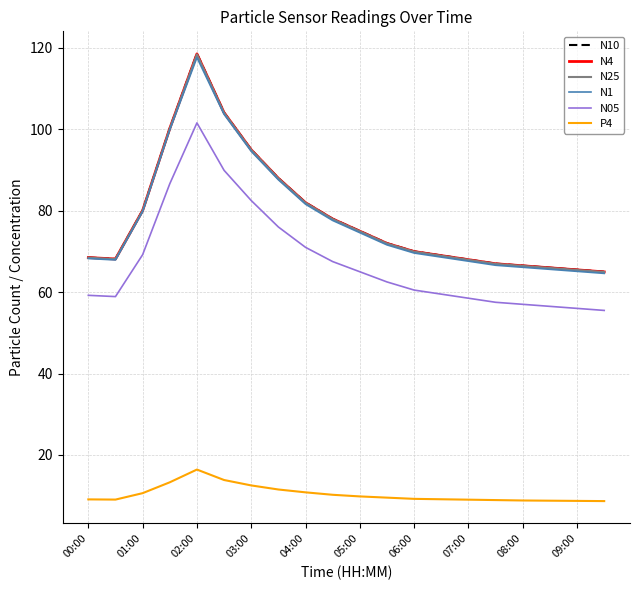

In P4, how many points are lower than both neighbors (excluding endpoints)?

1